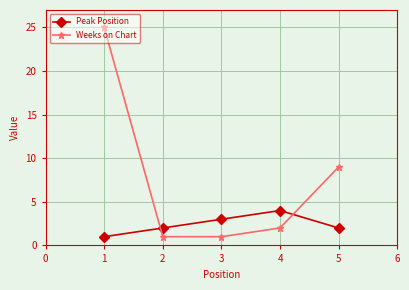

What is the maximum value shown in the chart?

25